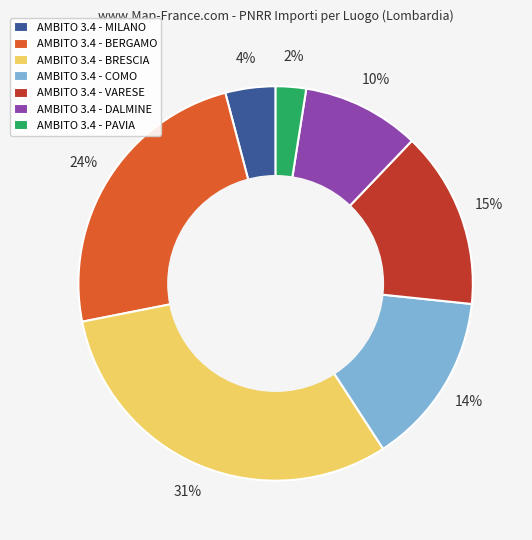

How many slices are in this pie chart?

7